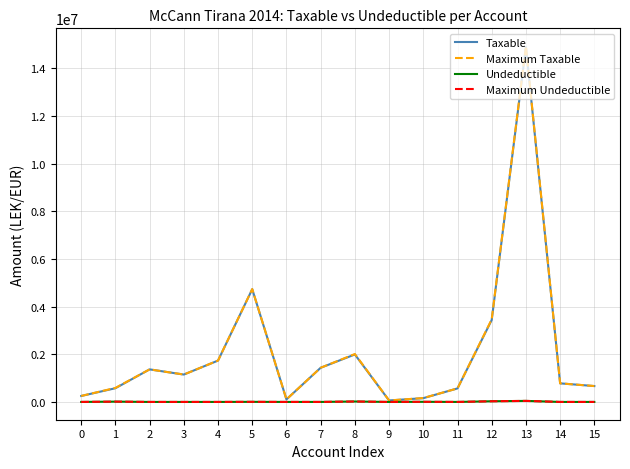

Does the chart display data point markers on the line(s)?

No